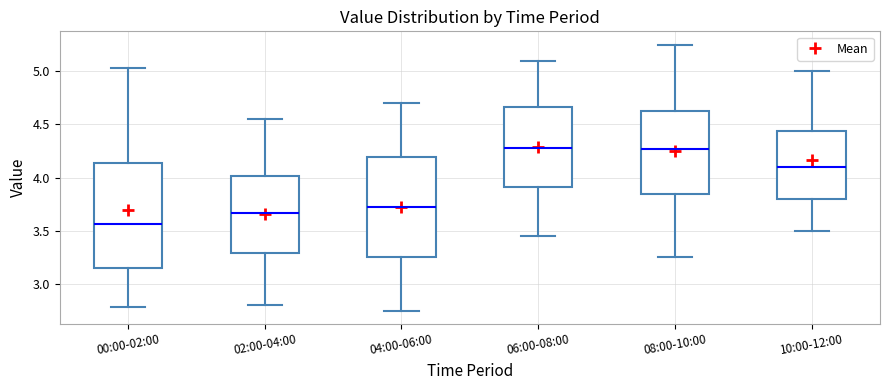

Where is the upper edge of the box for 02:00-04:00 on the y-axis? The values are not printed on the chart, so give them approximately, as read against the axis.

4.00